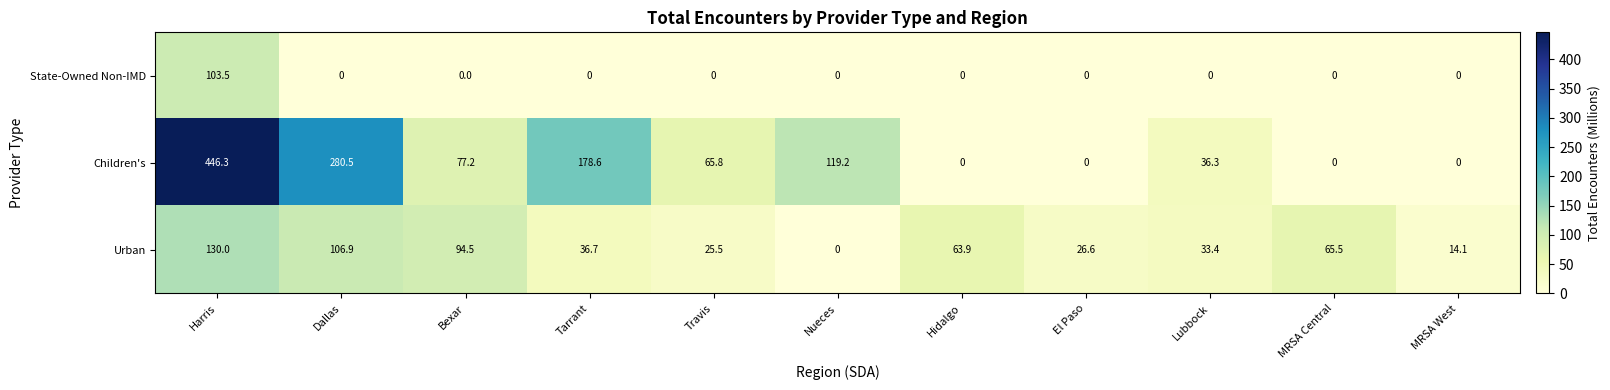

What is the maximum value for State-Owned Non-IMD?

103.5